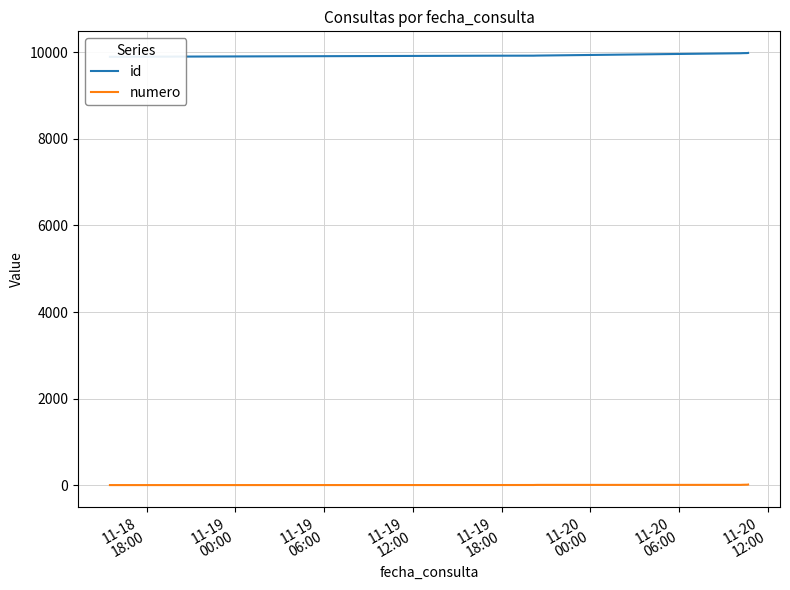

Is it true that numero equals 4 at 11-20
06:00?

False